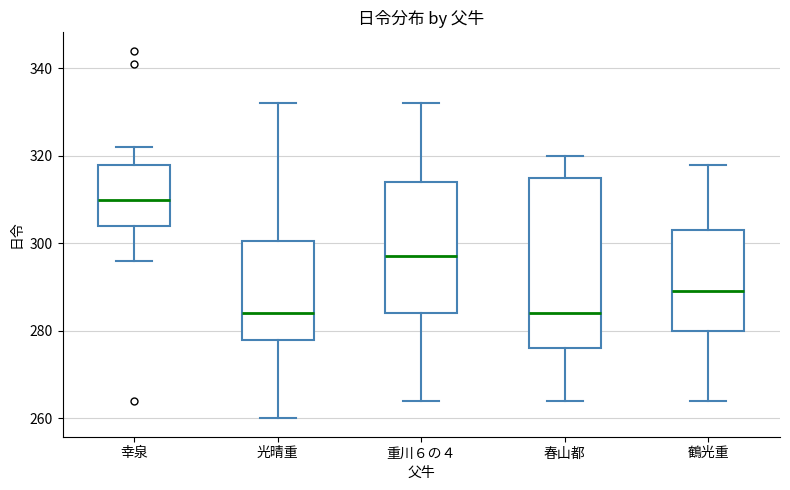

Which box is the tallest, from its lower edge to its upper edge?

春山都